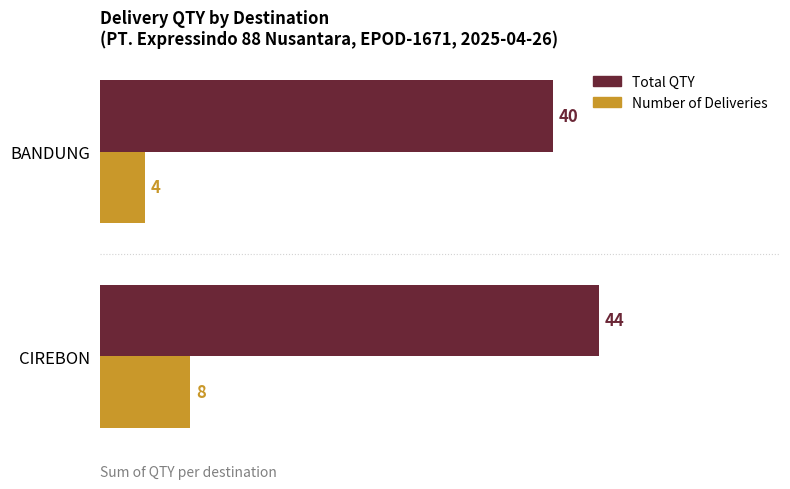

What is the sum of all Total QTY values?

84